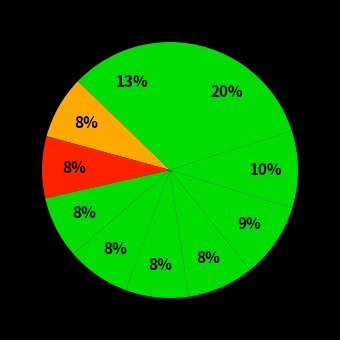

How many slices are in this pie chart?

10